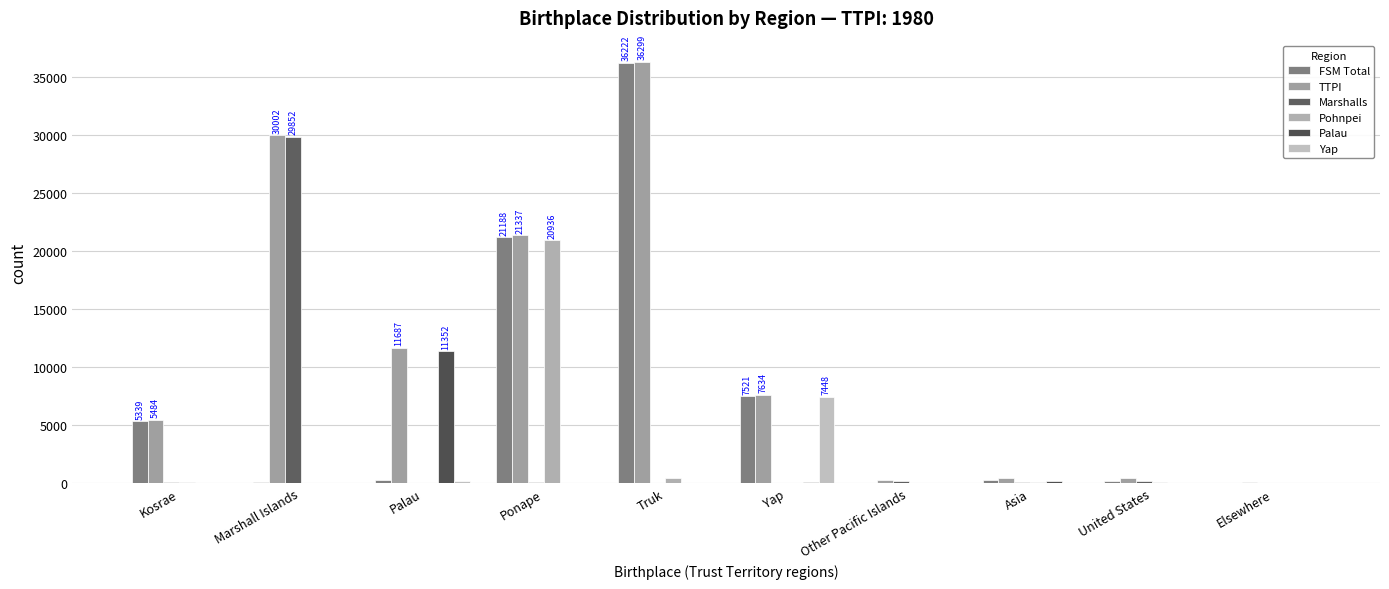

True or false: Pohnpei has a value of 93 at Asia.

True